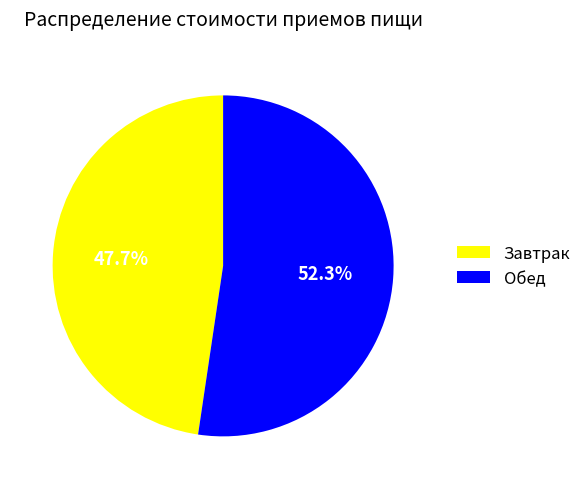

What is the smallest slice in the pie chart?

Завтрак